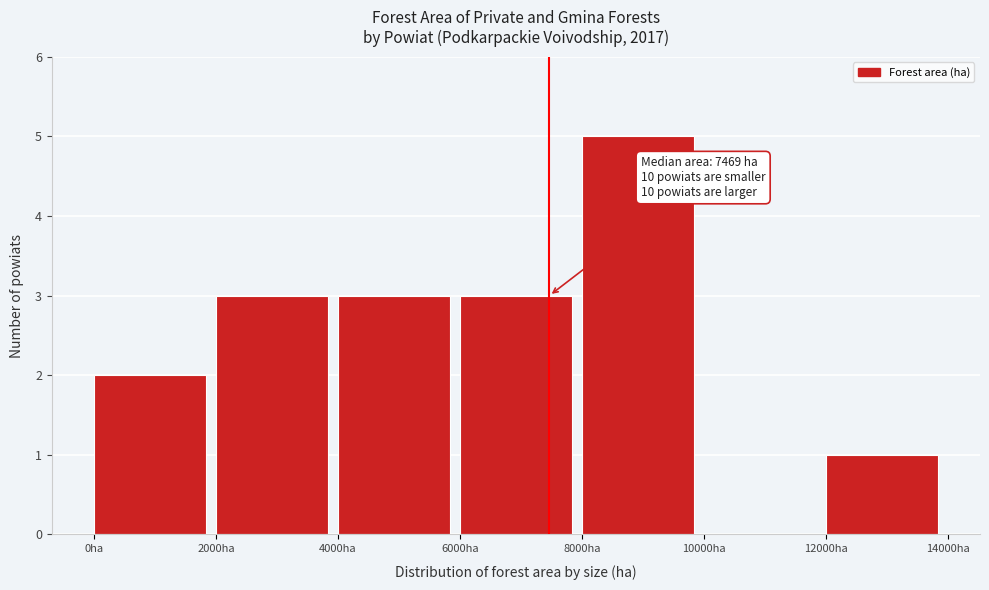

Over which range of the x-axis is the bar tallest?

8000 to 10000